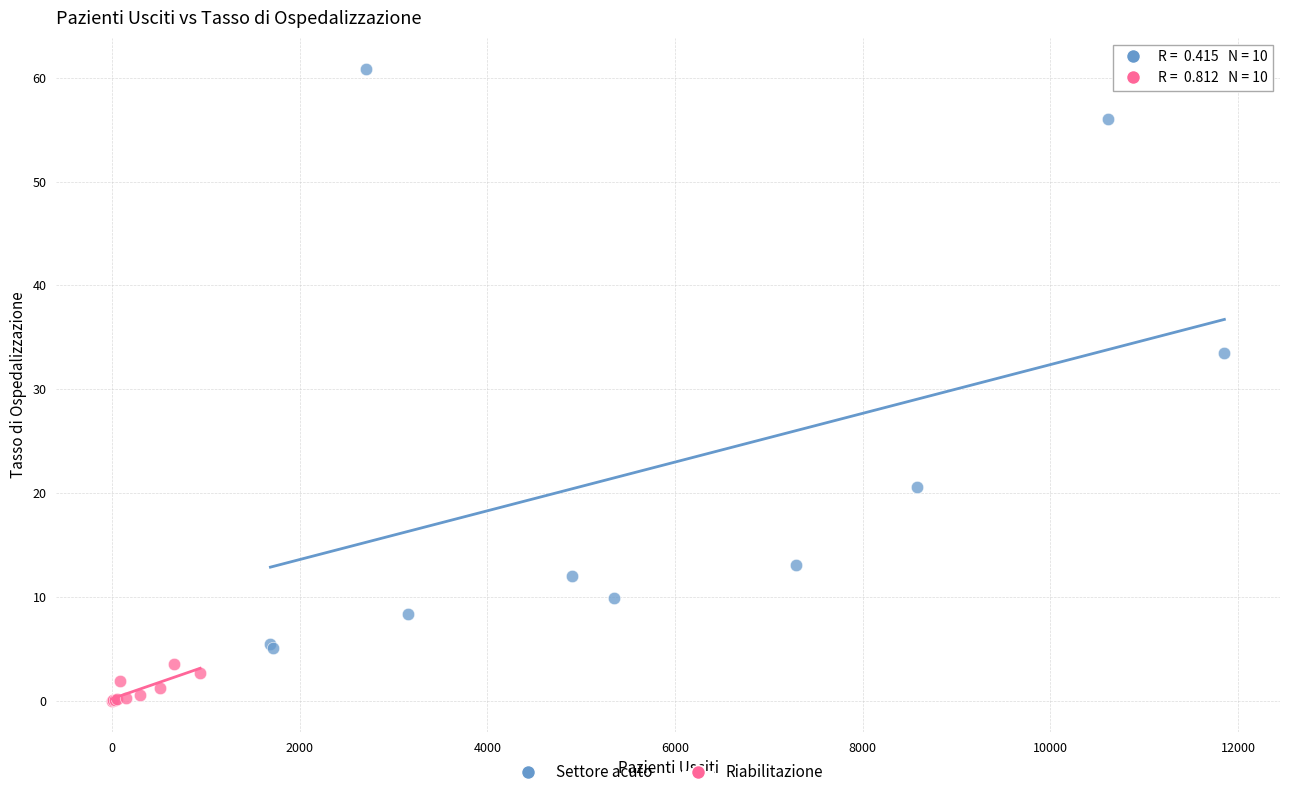

Which series reaches the maximum Y coordinate?

Settore acuto